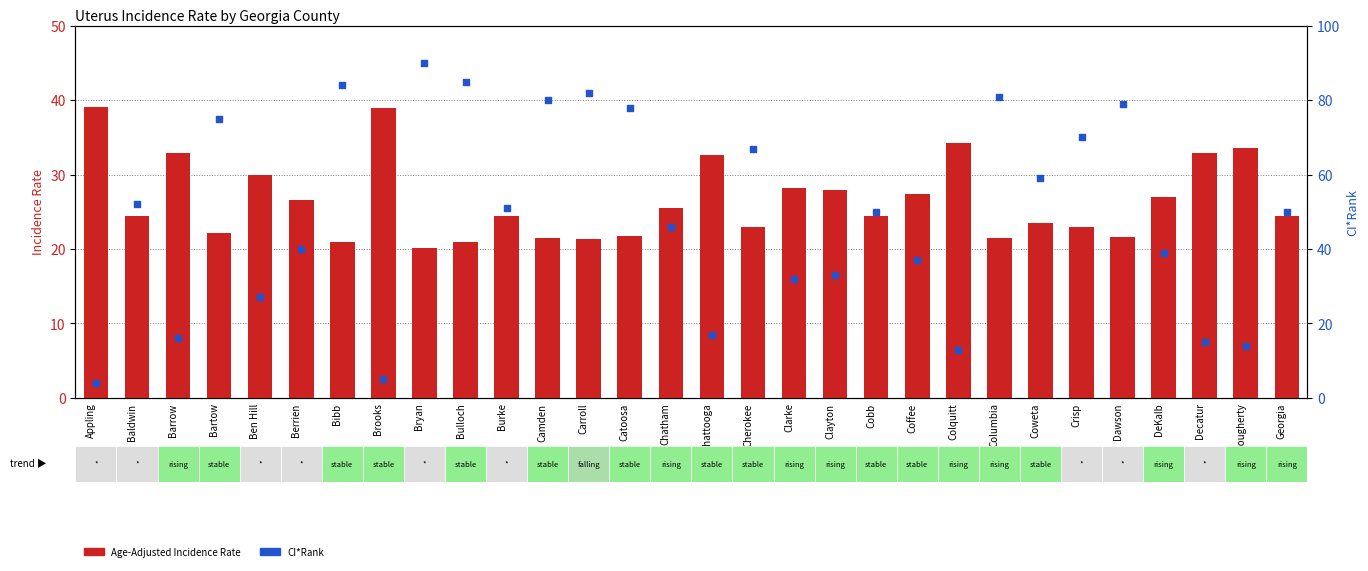

What are all the series names shown in the legend?

Age-Adjusted Incidence Rate, CI*Rank